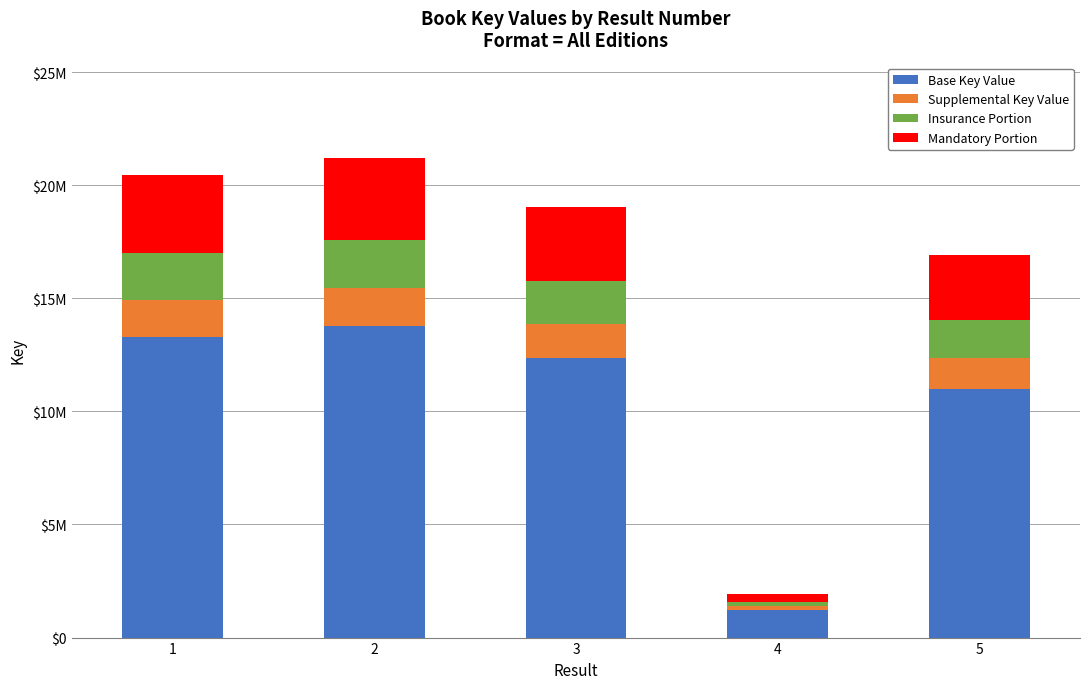

Does the chart contain any negative values?

No